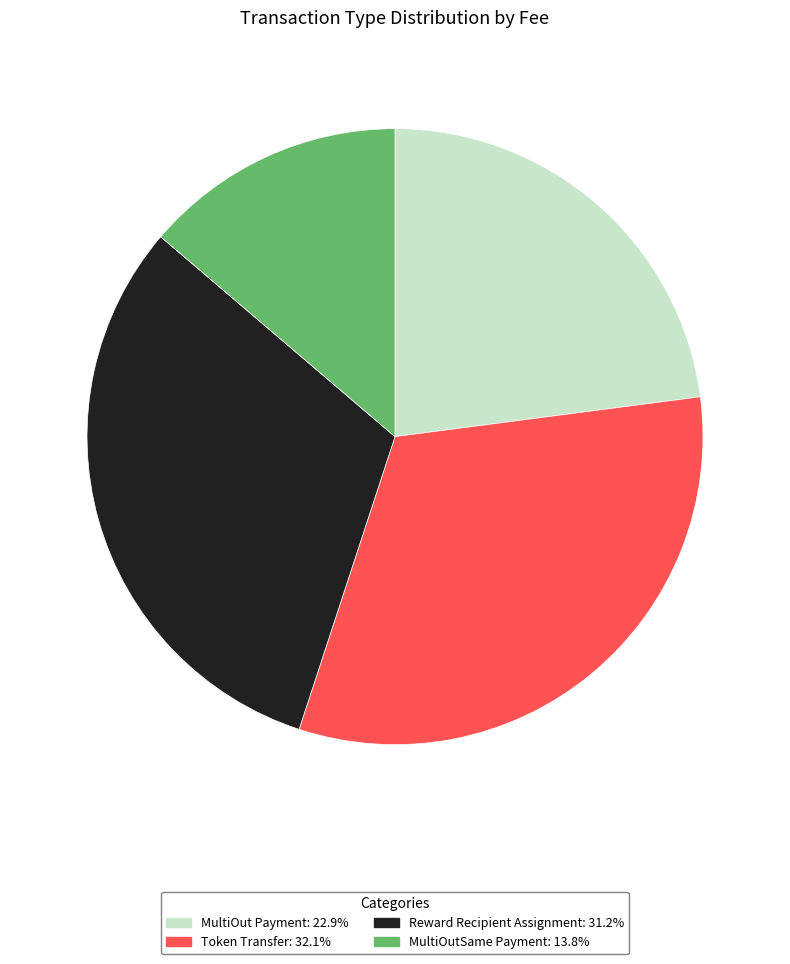

What is the largest slice in the pie chart?

Token Transfer